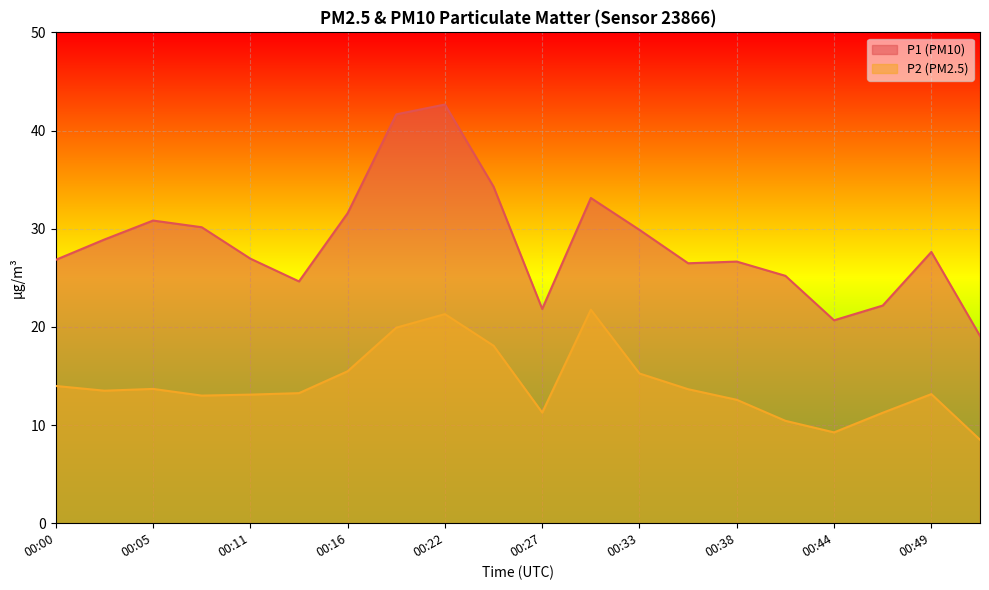

The P2 series shows 30.8 at 00:19. True or false?

False